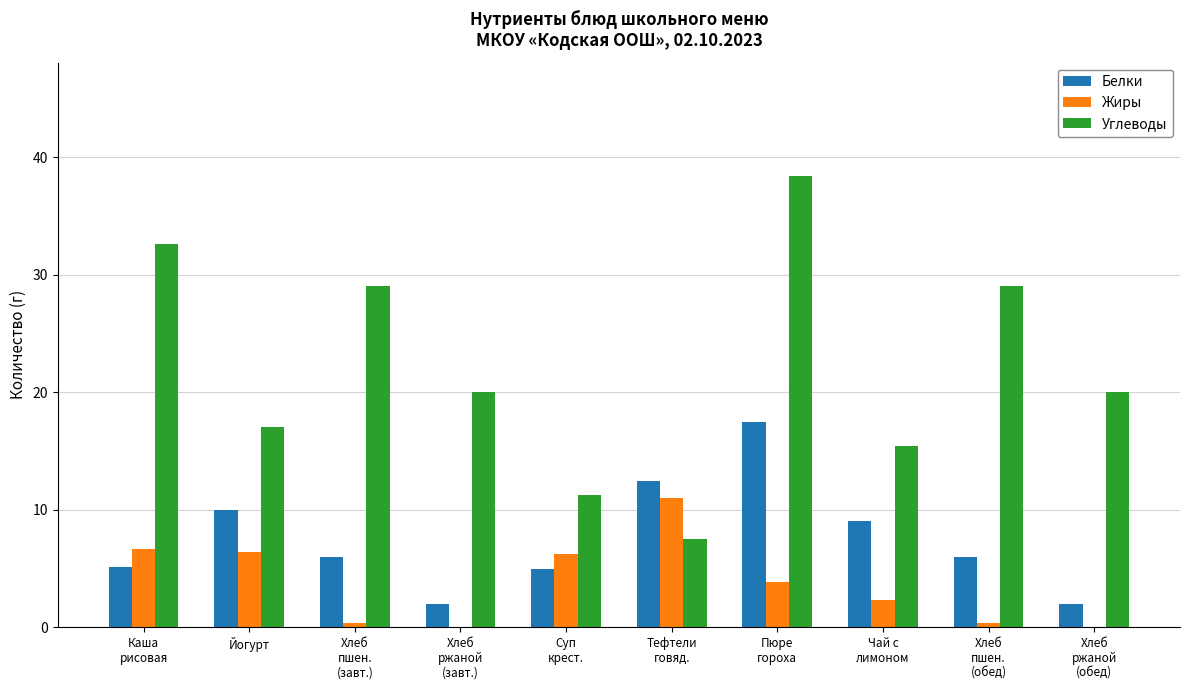

The Жиры series shows 6.4 at Йогурт. True or false?

True